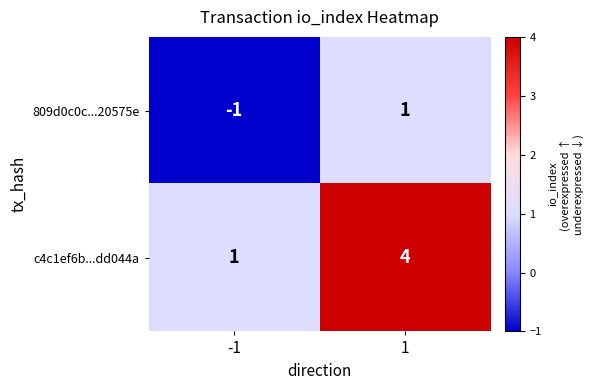

What is the spread (max minus min) of values at -1?

2